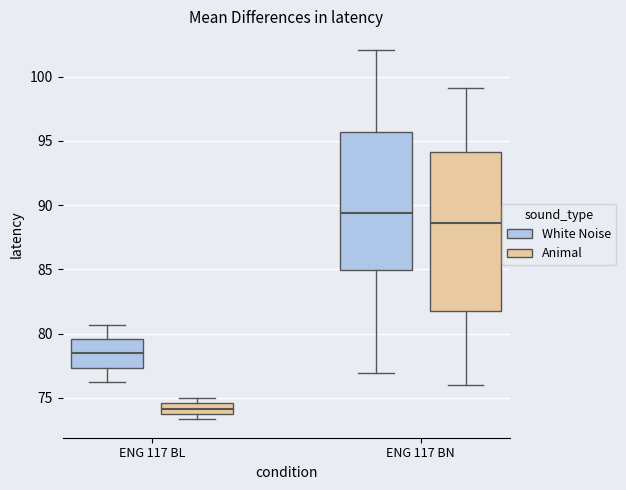

Where does the lower whisker of the box for ENG 117 BL (White Noise) end on the y-axis? The values are not printed on the chart, so give them approximately, as read against the axis.

76.0